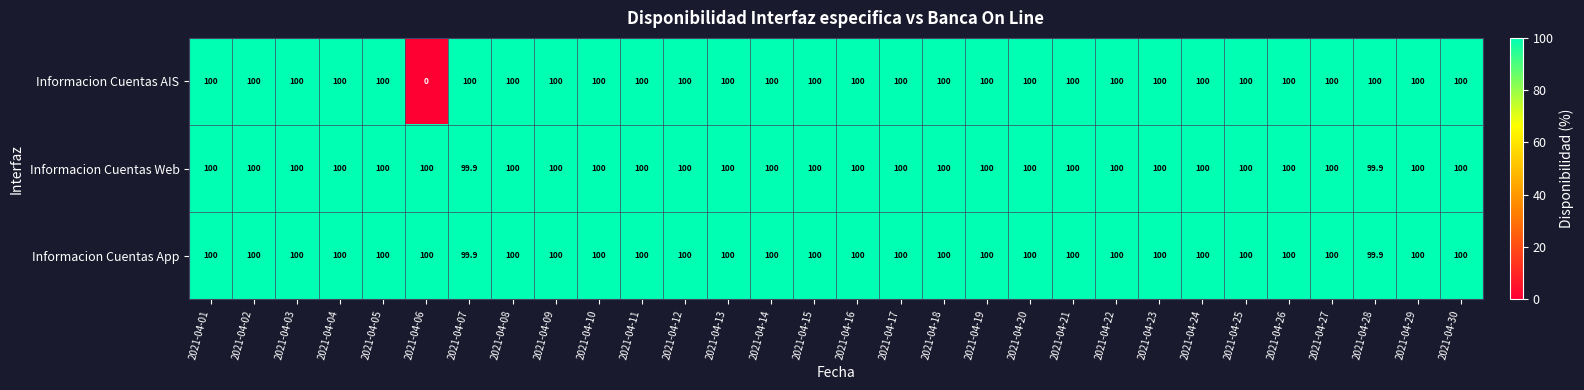

Which series has the widest spread of values?

Informacion Cuentas AIS